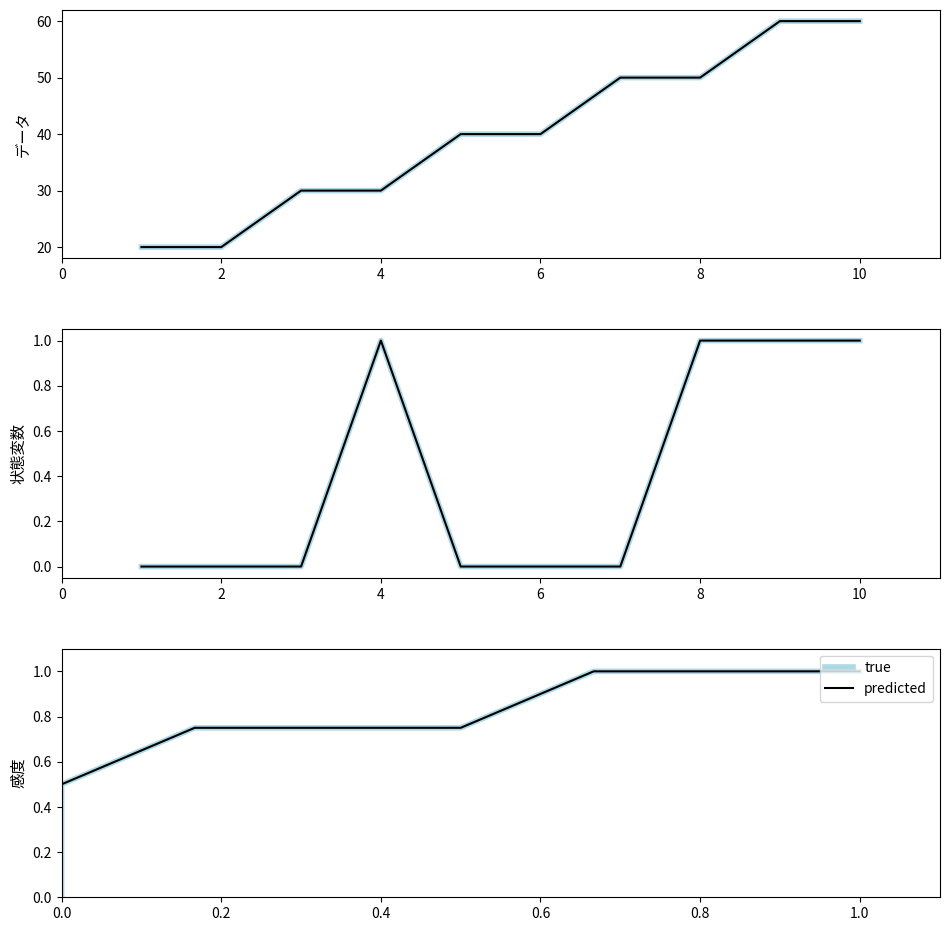

How many distinct data groups are displayed?

2